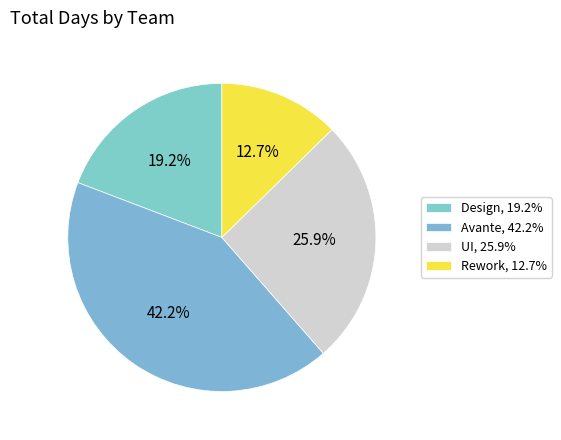

What is the change in value from UI to Rework?

-24.6